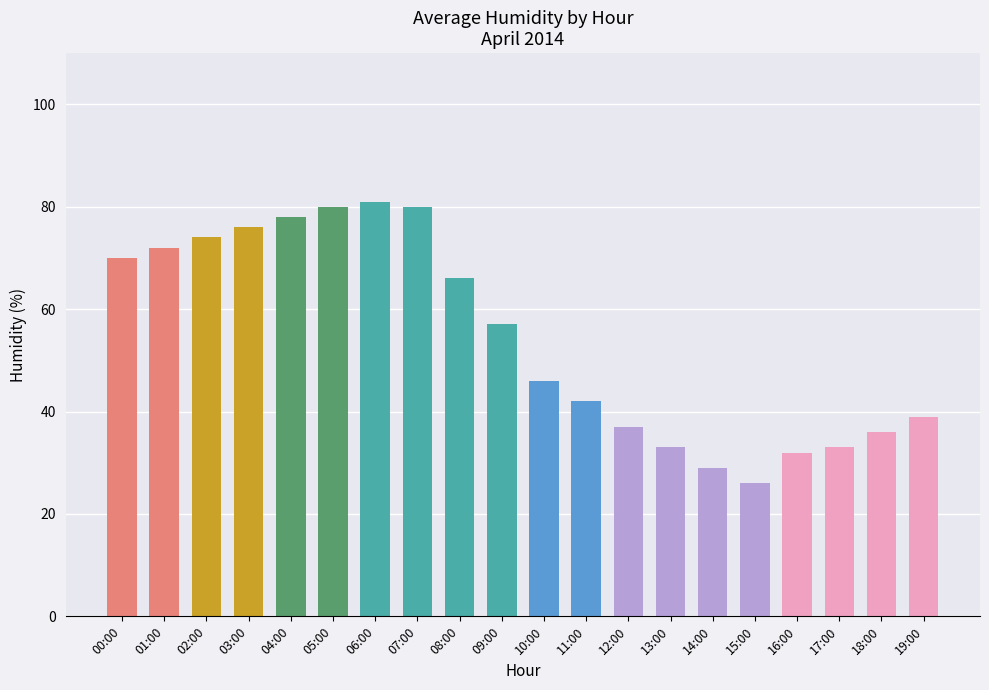

True or false: the data shows 76 at 03:00.

True